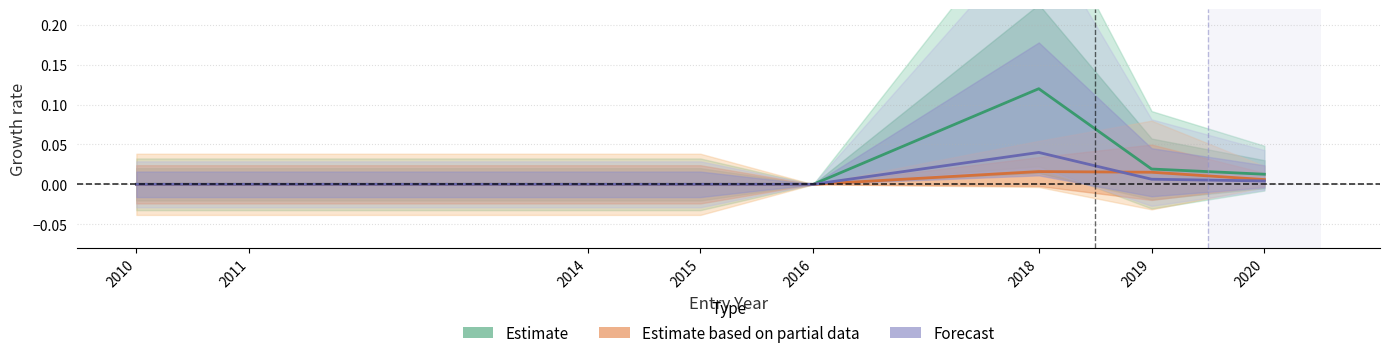

What are all the series names shown in the legend?

Estimate, Estimate based on partial data, Forecast